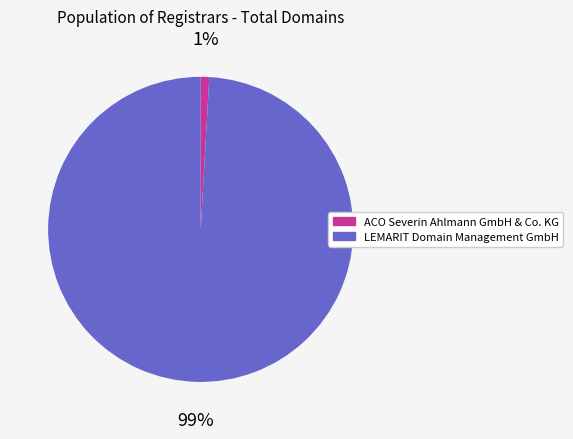

To the nearest percent, what is the difference between the largest and smallest slice percentages?

98%